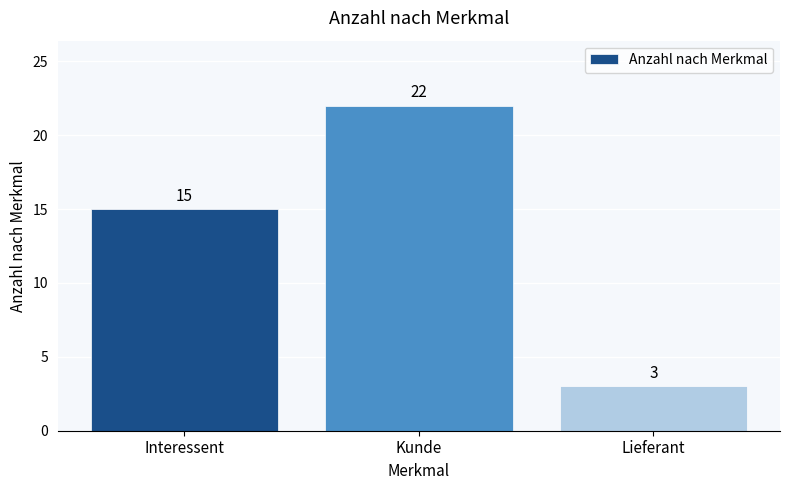

Rank the categories by value from highest to lowest.

Kunde, Interessent, Lieferant